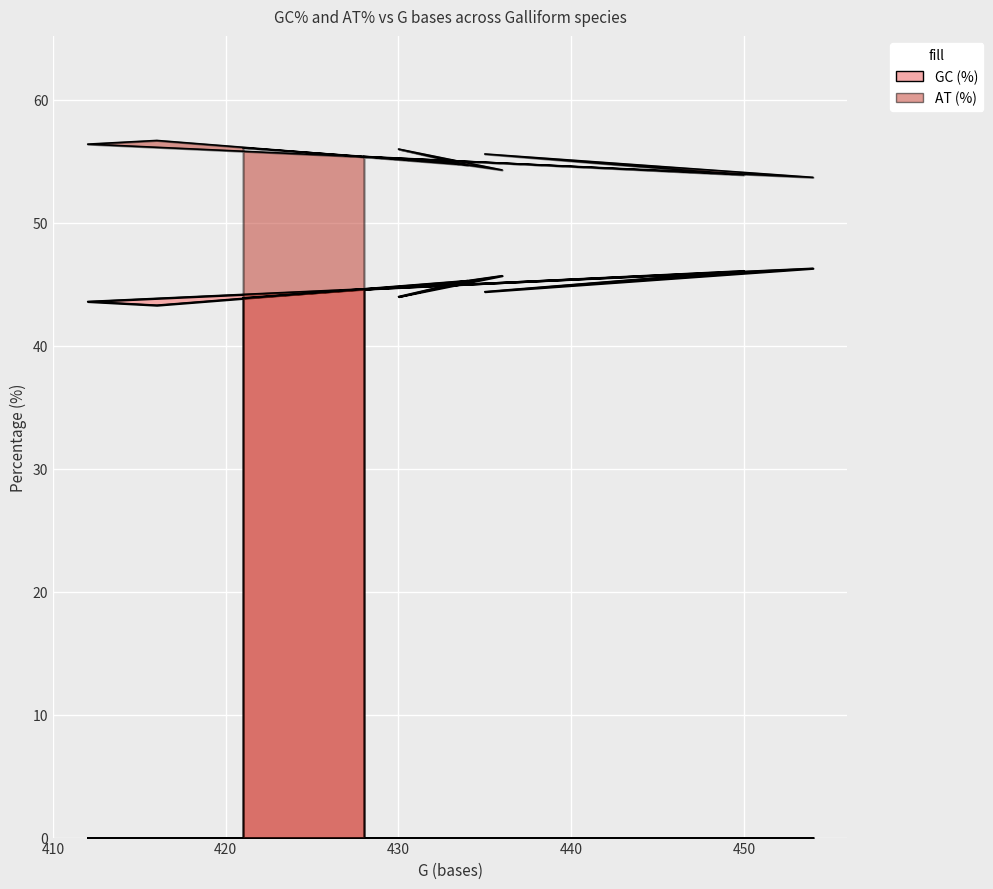

What is the minimum value for GC (%)?

43.3